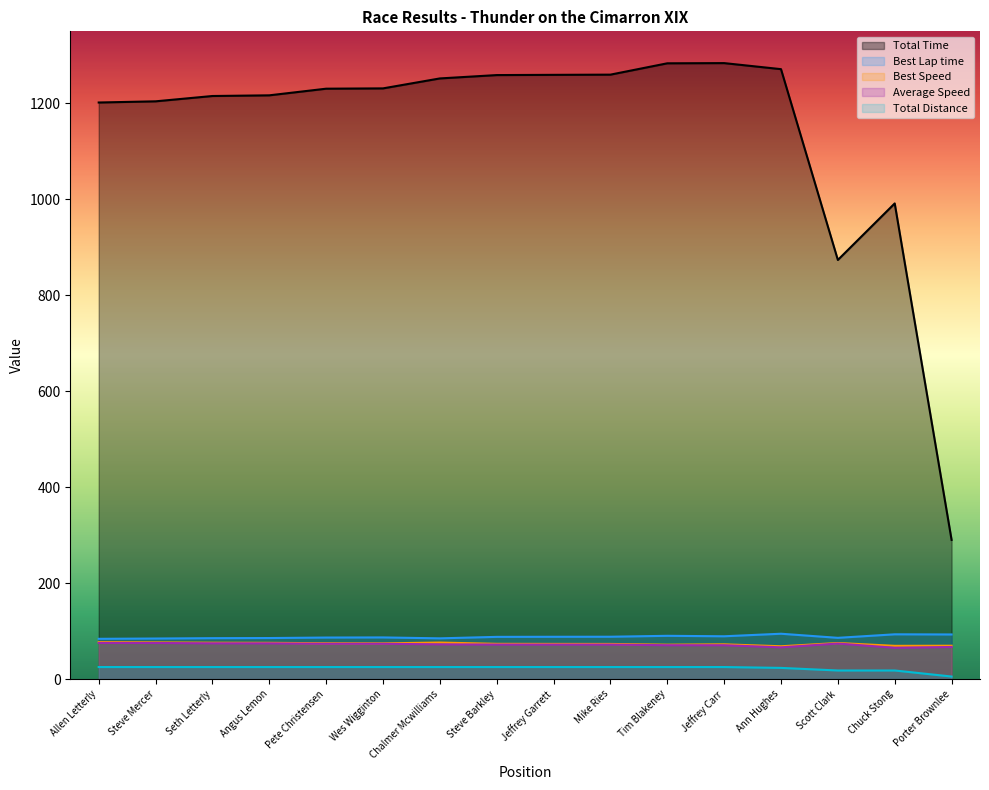

True or false: Total Distance has a value of 42.2 at Jeffrey Garrett.

False